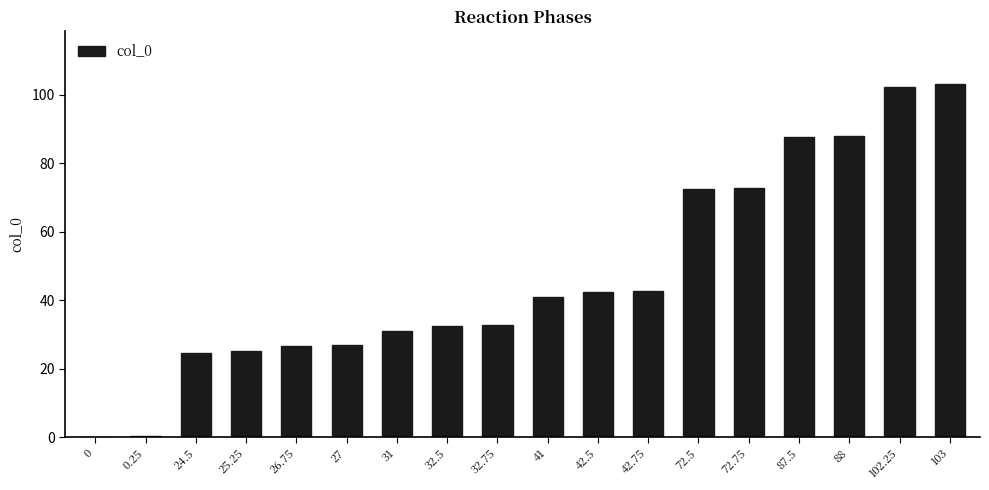

Is it true that the value at 25.25 is 33.4?

False